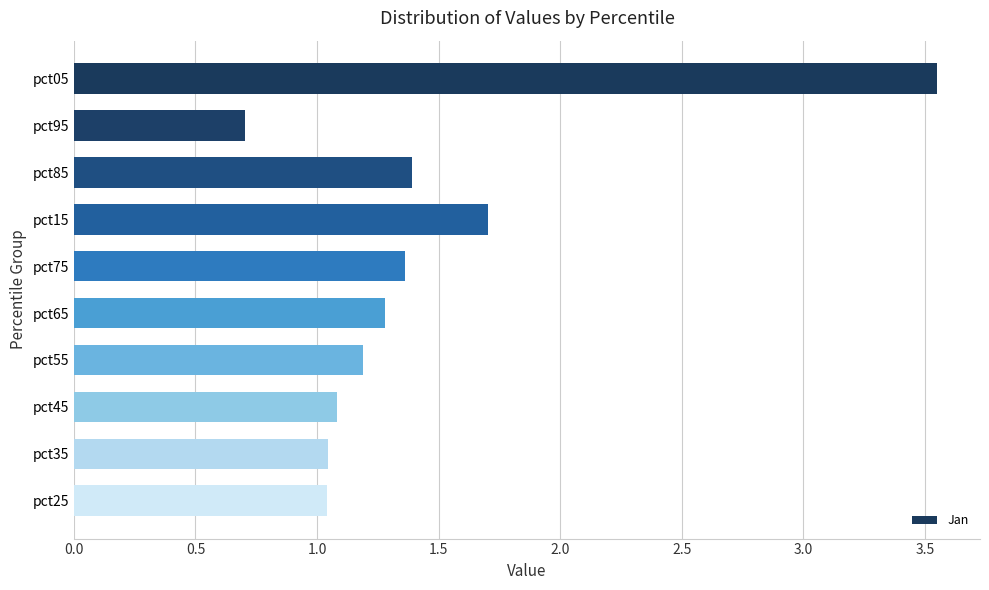

How many bars are there in total?

10